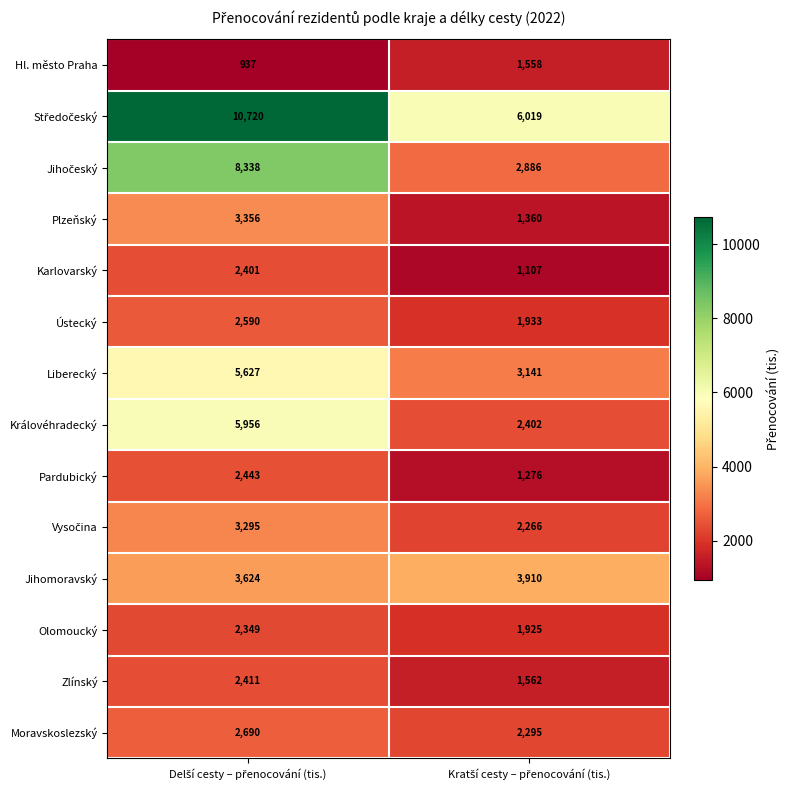

What is the minimum value shown in the chart?

937